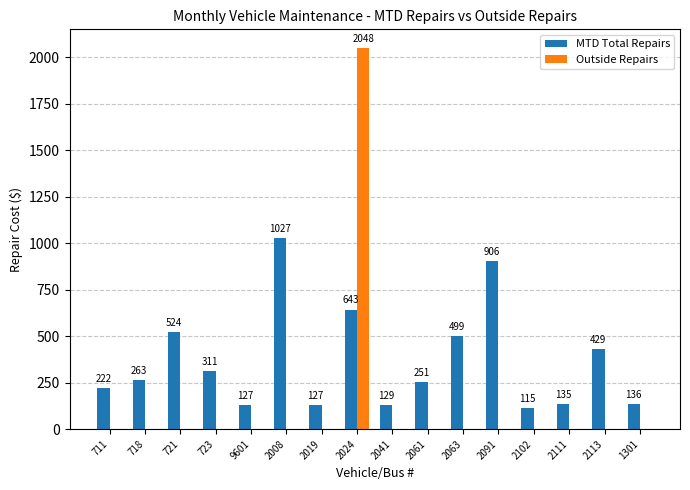

Between 711 and 2024, which series saw the biggest shift?

Outside Repairs